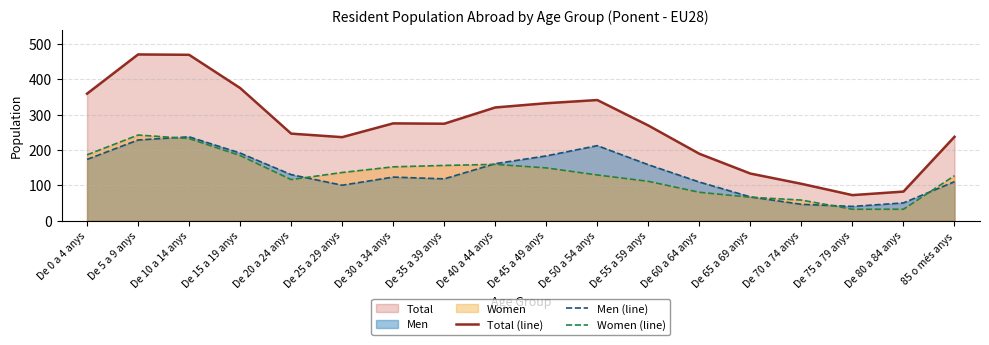

Is it true that Men (line) equals 222 at De 40 a 44 anys?

False